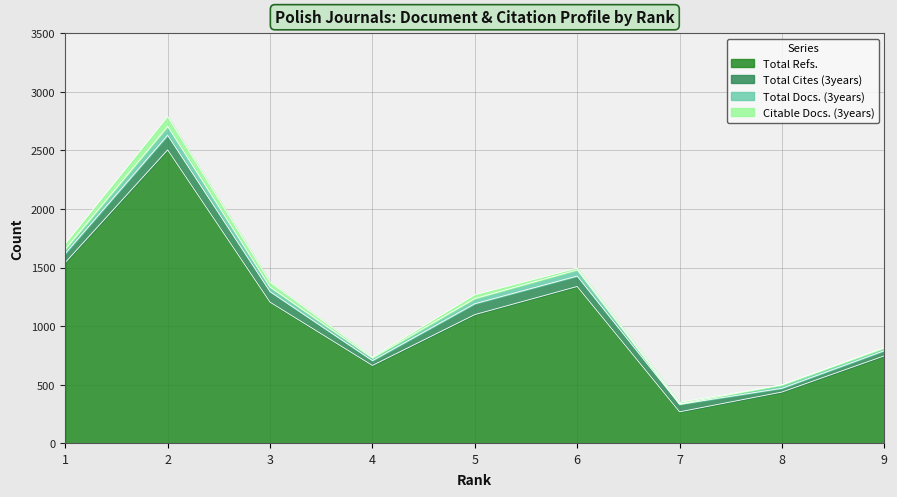

What is the smallest value displayed?

1